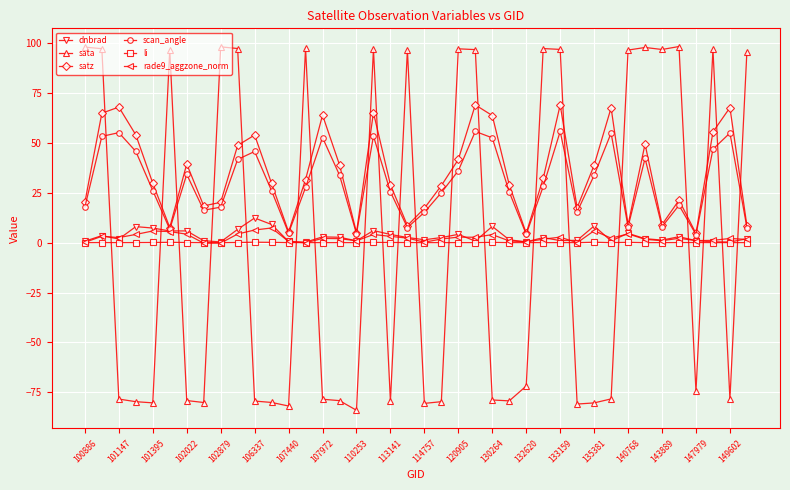

What is the average value of the rade9_aggzone_norm series?

2.5